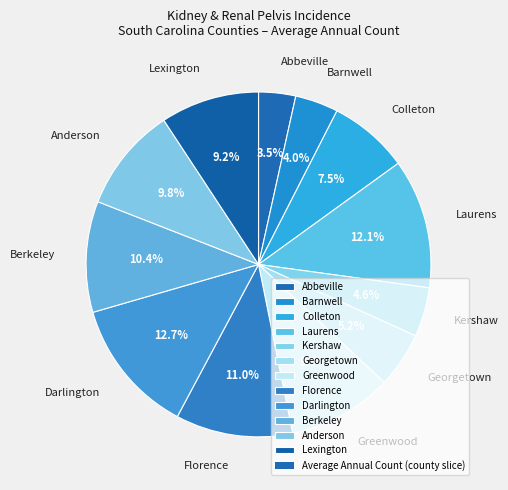

Which has a higher value, Colleton or Barnwell?

Colleton